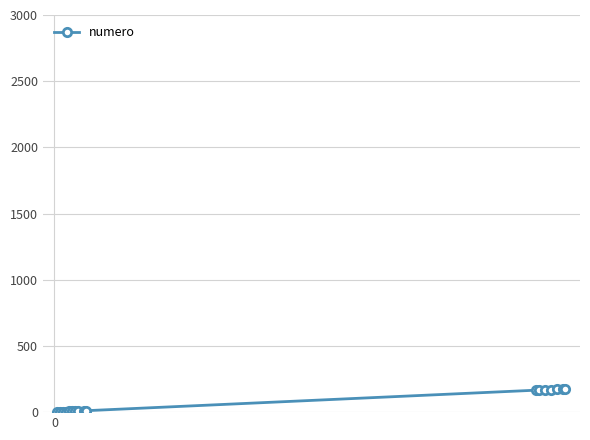

What is the average value?

74